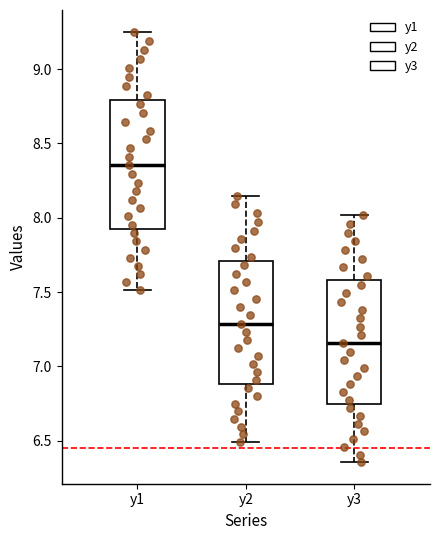

Reading left to right, read every box against the y-axis: the position of its median line, the range the box covers, and the ends of its whiskers. The values are not printed on the chart, so give them approximately, as read against the axis.

y1: median 8.35, box 7.90 to 8.80, whiskers 7.50 to 9.25
y2: median 7.30, box 6.90 to 7.70, whiskers 6.50 to 8.15
y3: median 7.15, box 6.75 to 7.60, whiskers 6.35 to 8.00